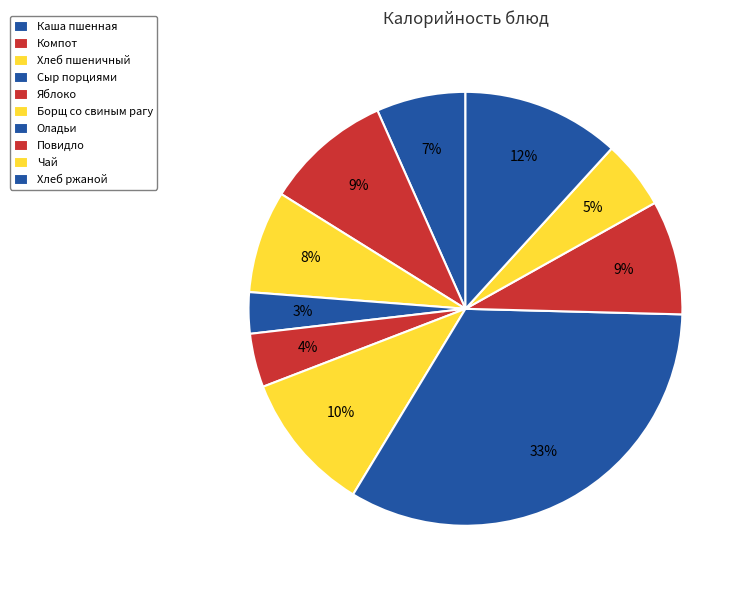

Count the number of slices in the pie.

10